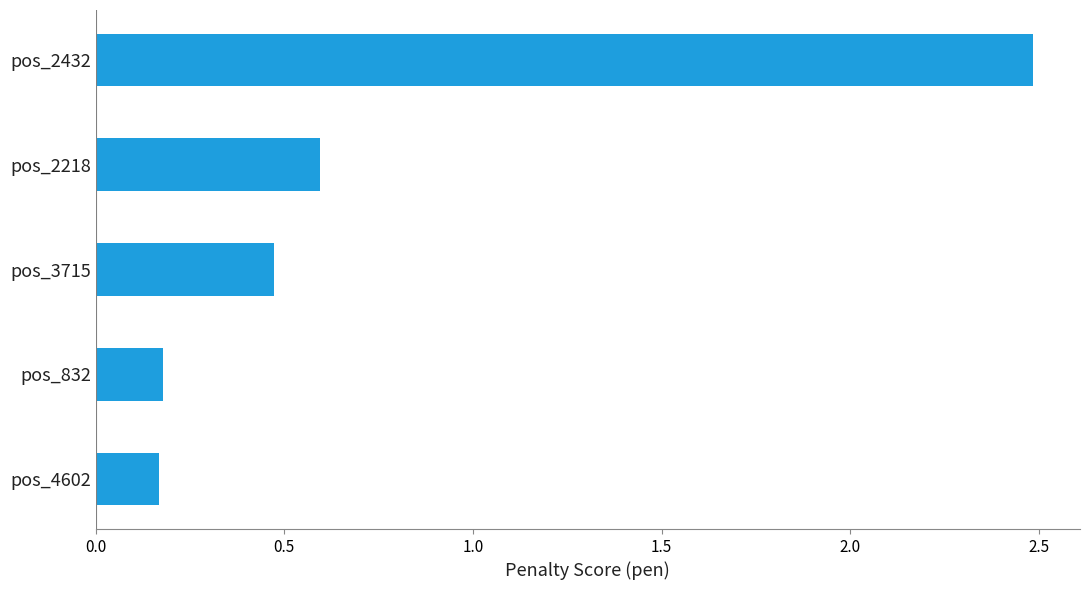

Is it true that the value at pos_2432 is 3.5?

False